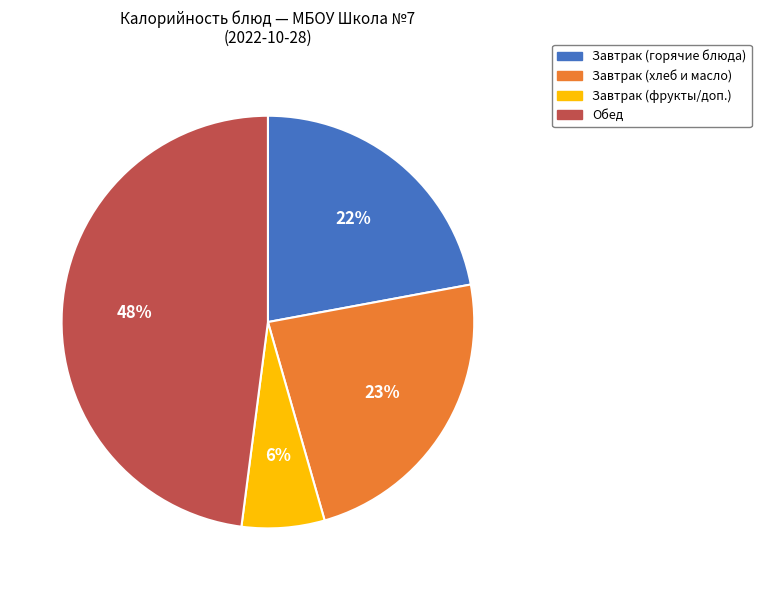

Which slice is the largest?

Обед